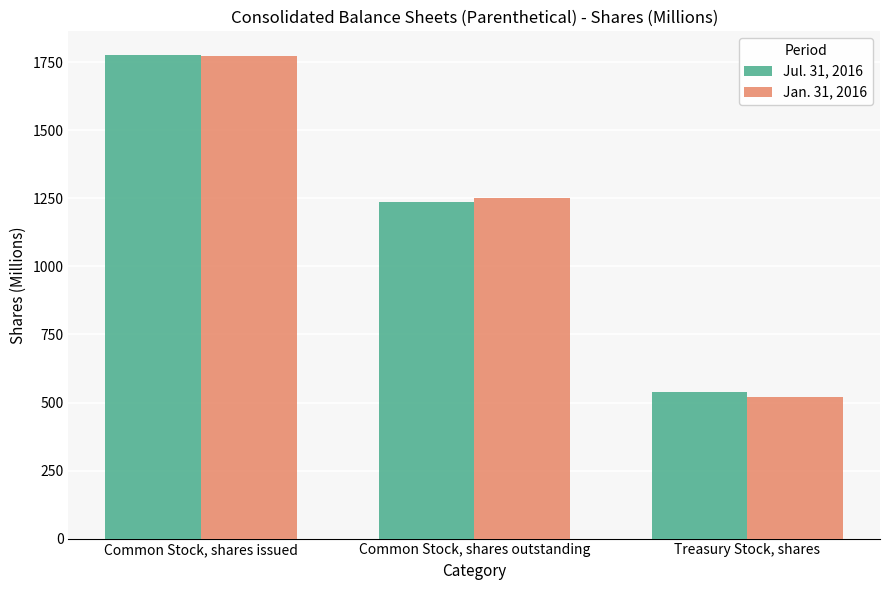

What is the value of the Jul. 31, 2016 bar at the 2nd from the left?

1236